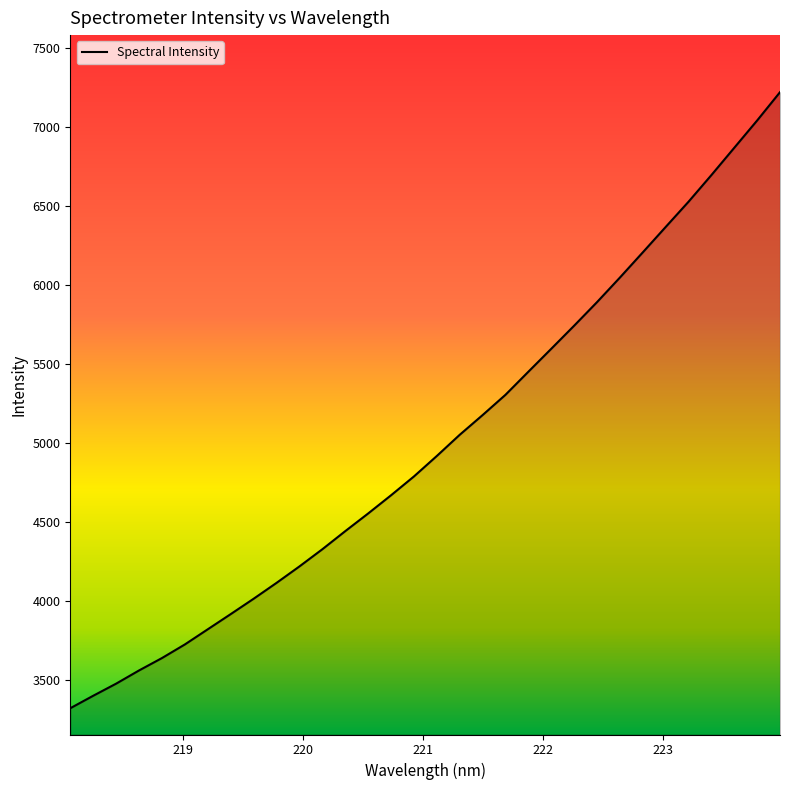

What is the maximum value shown in the chart?

7222.4